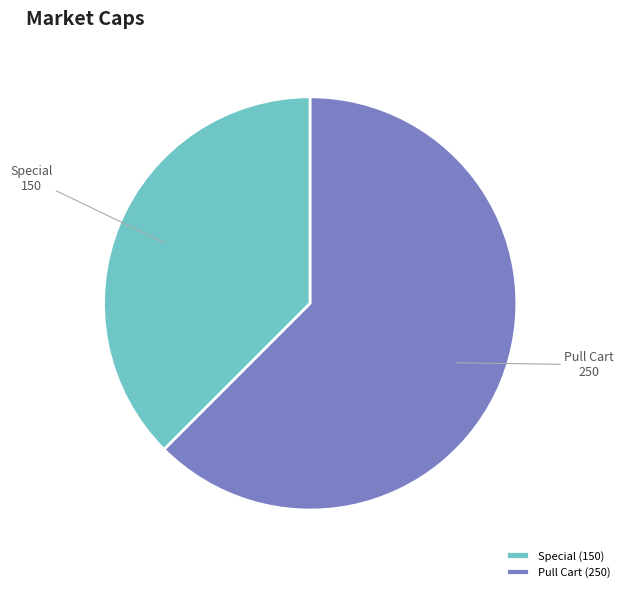

Between Special and Pull Cart, which is larger?

Pull Cart